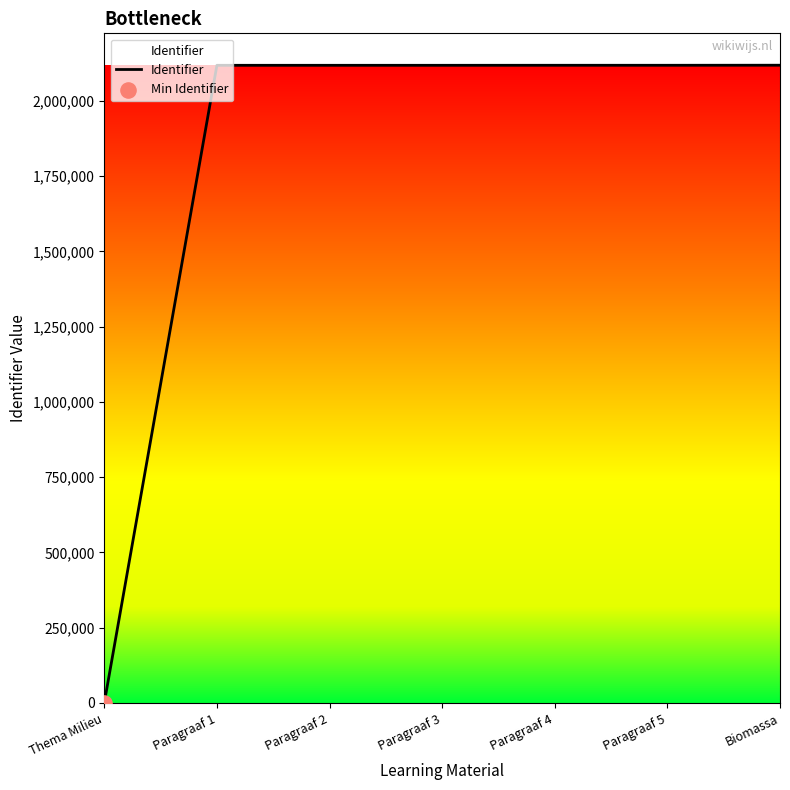

What is the ratio of the value at Paragraaf 4 to the value at Paragraaf 3?

1.0